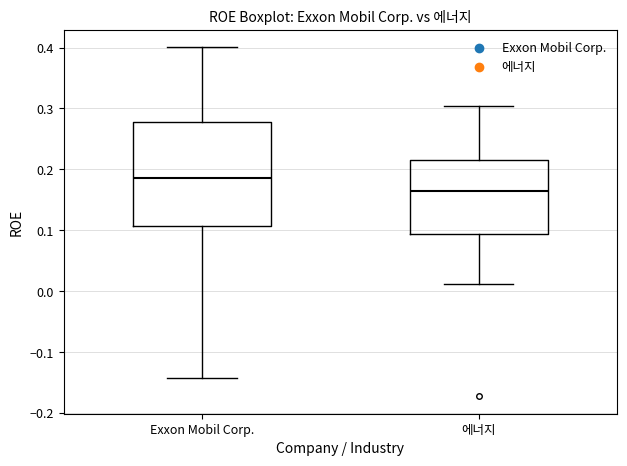

Where does the median line of the box for 에너지 sit on the y-axis? The values are not printed on the chart, so give them approximately, as read against the axis.

0.17